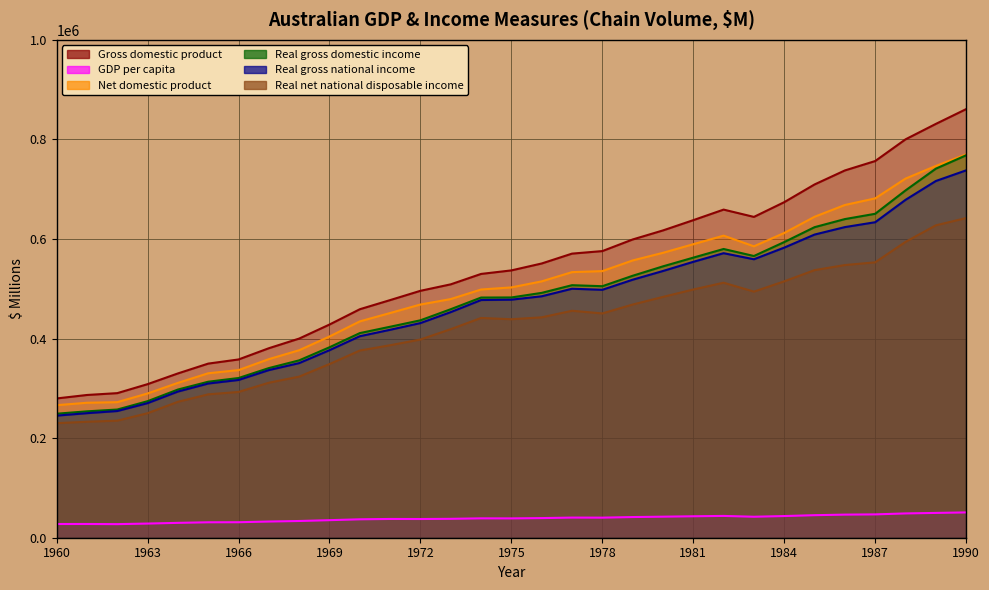

What is the value of the Real net national disposable income point at the 4th from the left?

250121